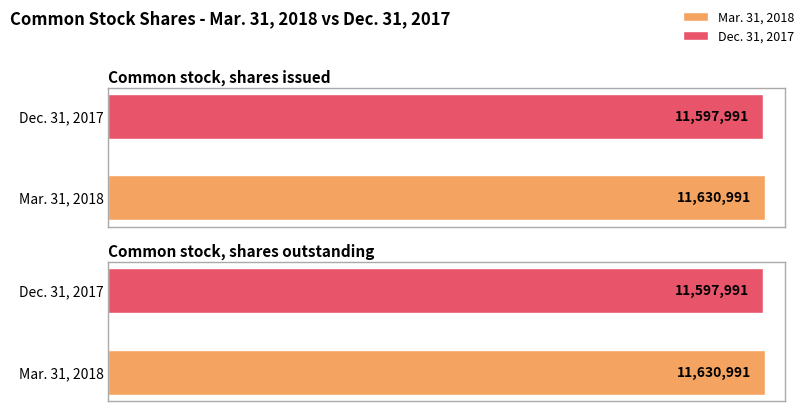

Which series has the largest total across all categories?

Mar. 31, 2018